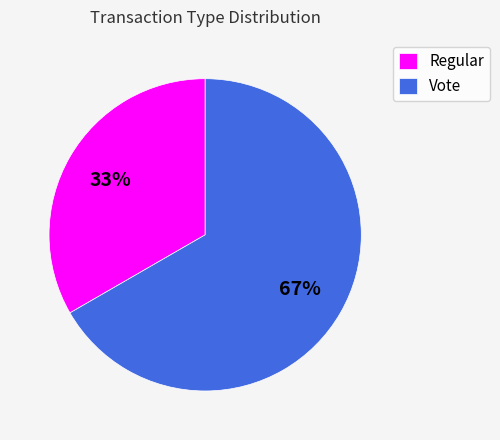

Rank the categories by value from highest to lowest.

Vote, Regular